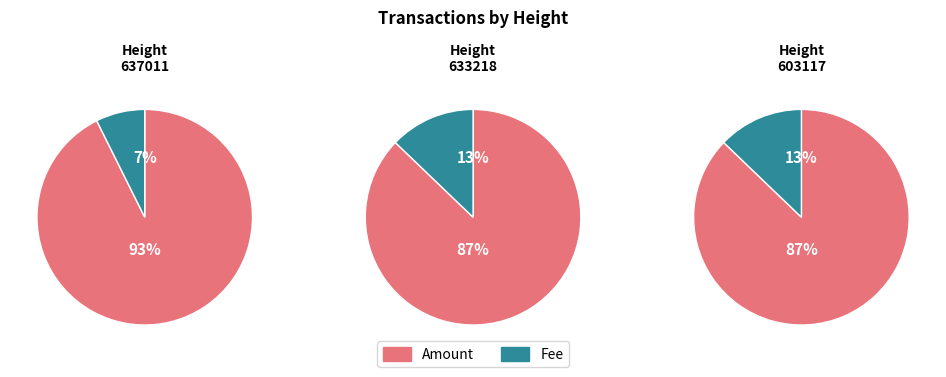

Does 637011 account for over 50% of the chart?

No